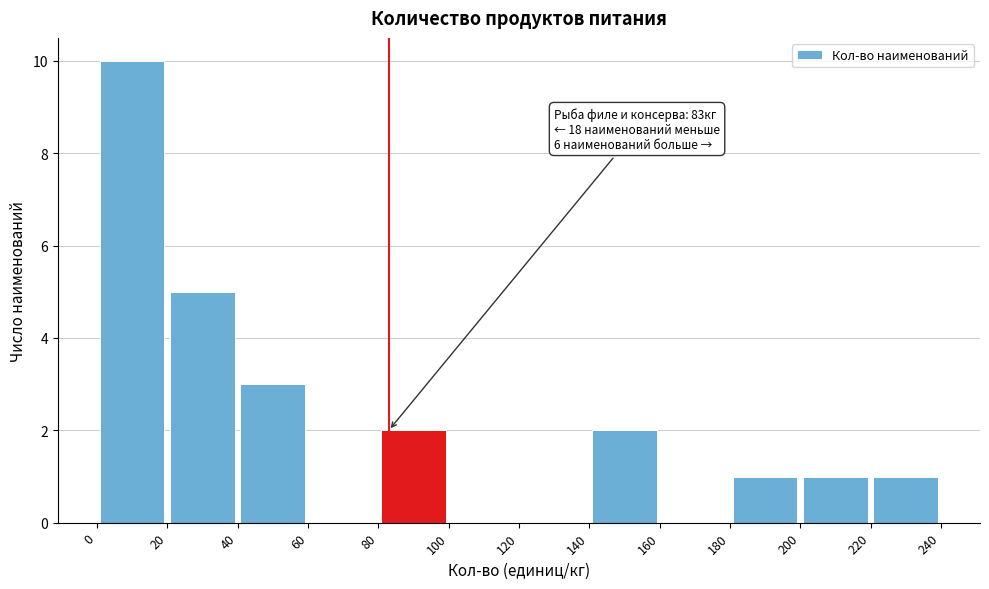

Over which range of the x-axis is the bar tallest?

0 to 20